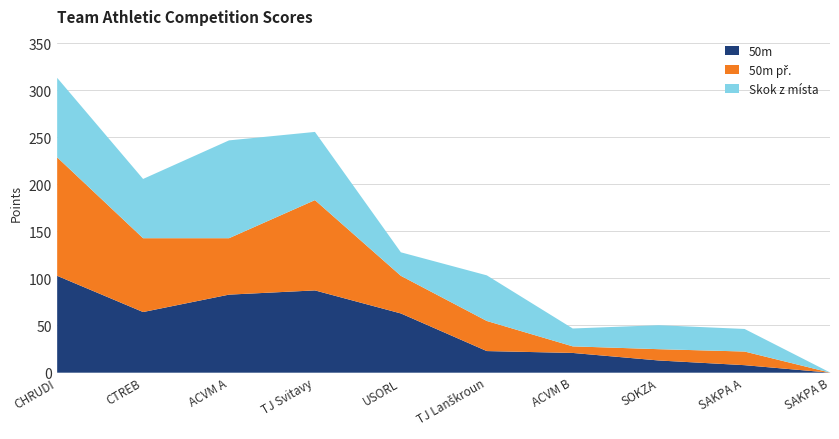

At which category is the sum across all series the highest?

CHRUDI